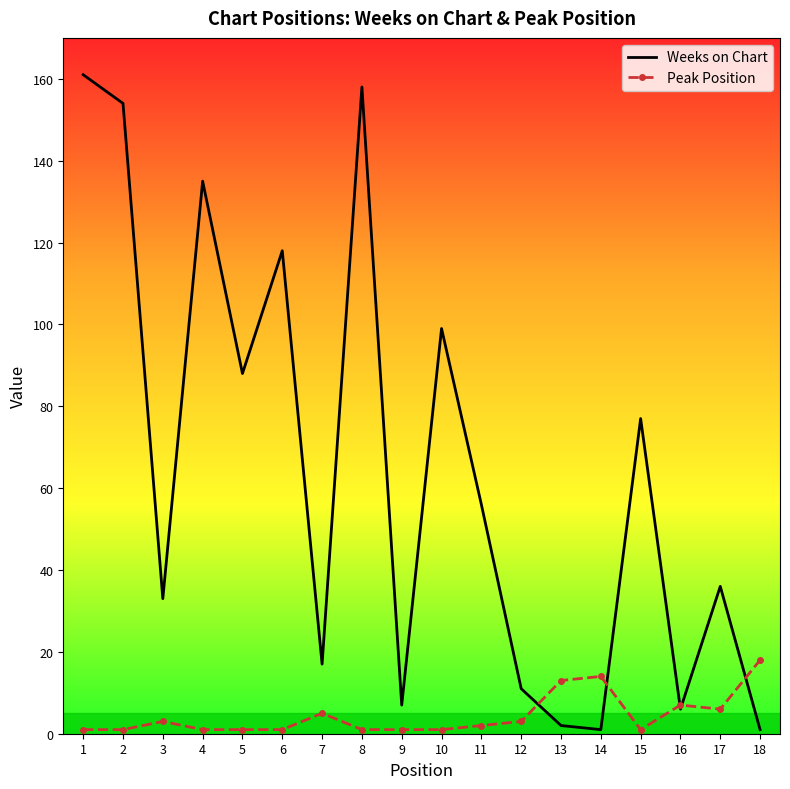

Is the value of Peak Position at 2 greater than the value of Weeks on Chart at 15?

No